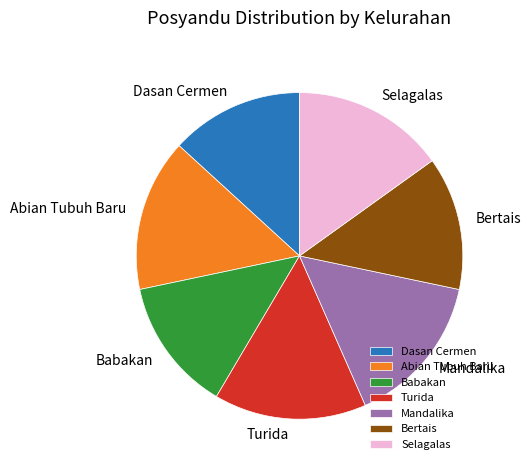

Which has a higher value, Bertais or Selagalas?

Selagalas